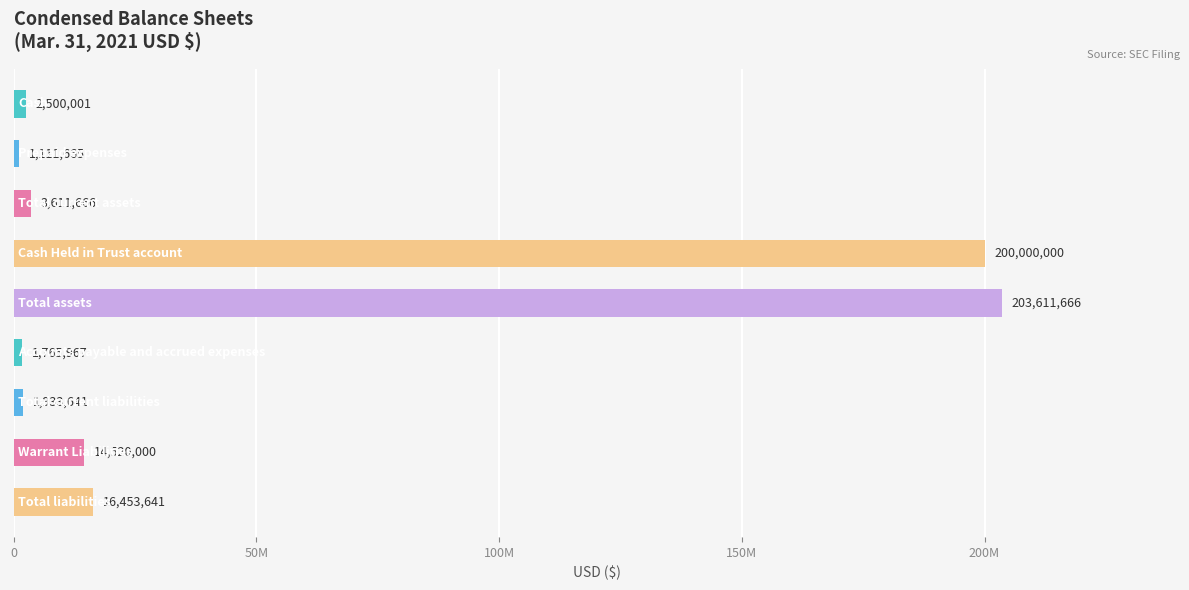

Are the bars horizontal?

Yes